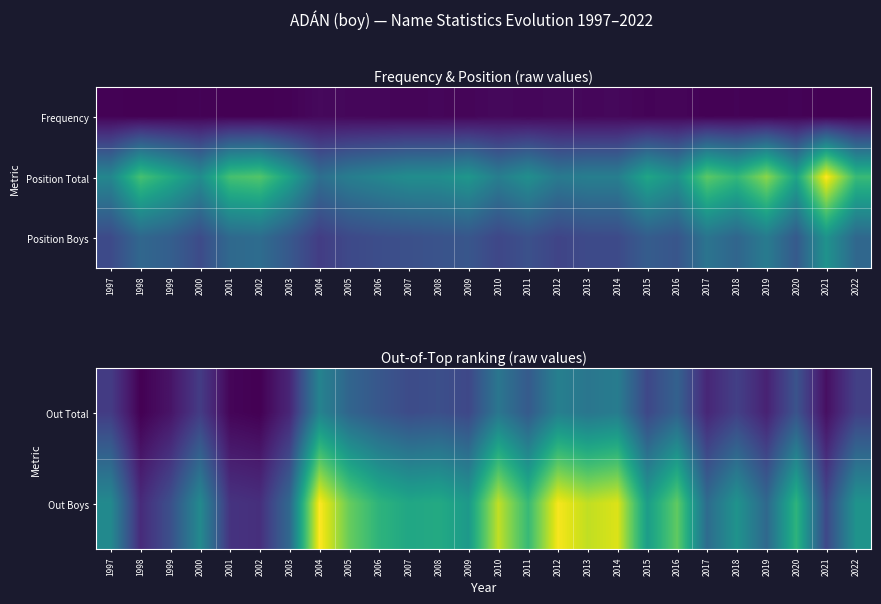

At how many categories does at least one series exceed 201?

13